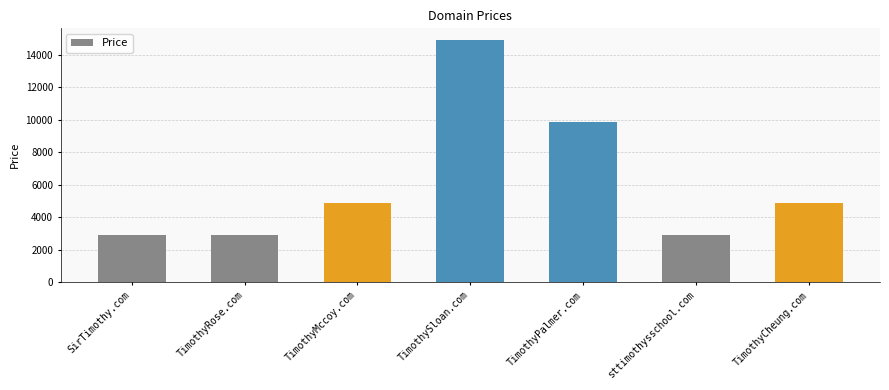

What is the label of the 3rd bar from the left?

TimothyMccoy.com